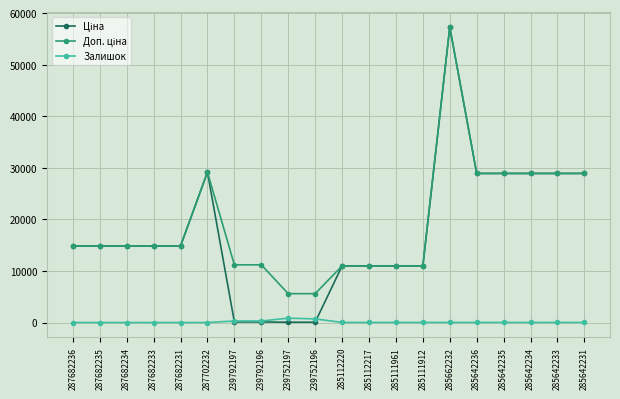

What is the greatest value displayed?

57258.0